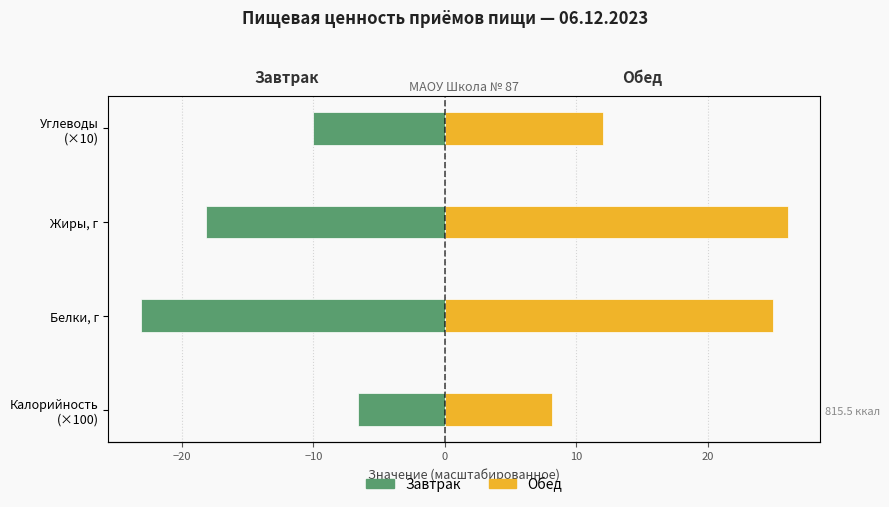

True or false: Завтрак has a value of -23.1 at Белки, г.

True